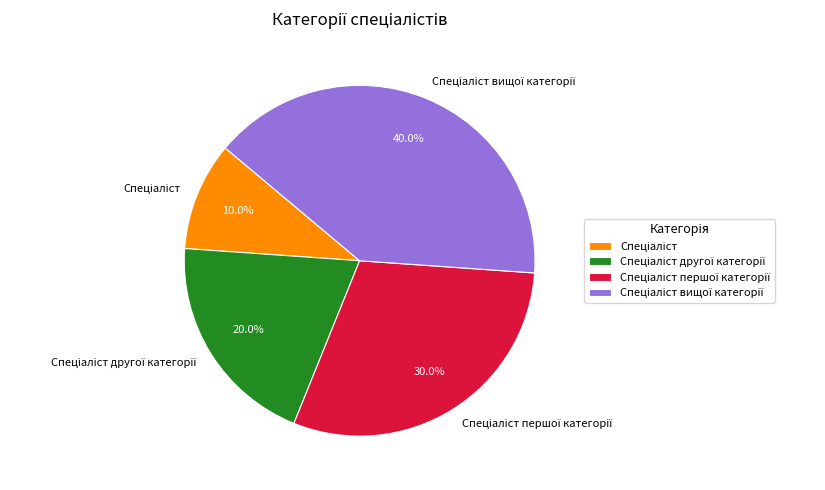

Is there any slice that represents more than half of the pie?

No